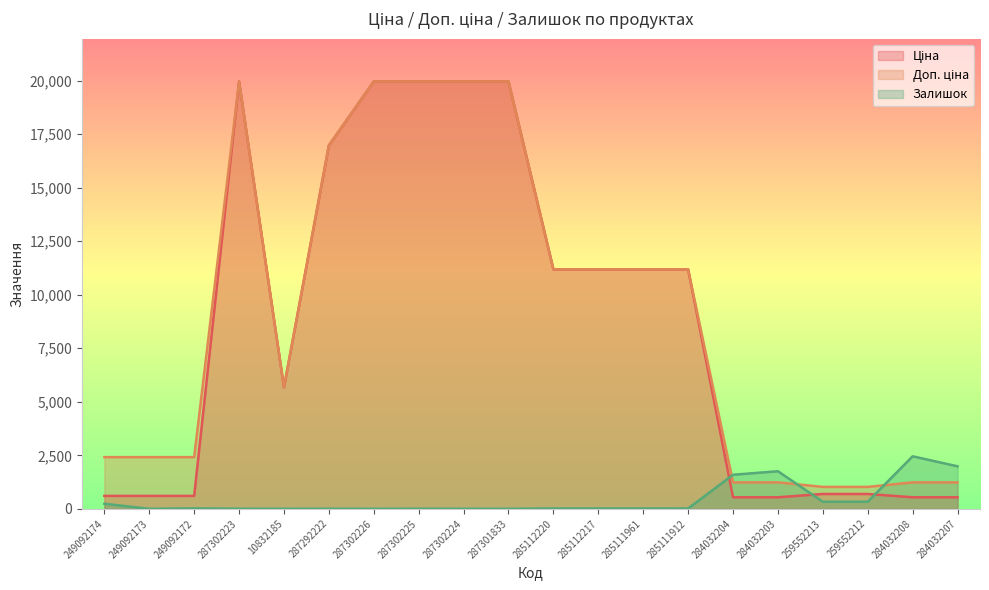

The Залишок series shows 17.0 at 285112217. True or false?

True